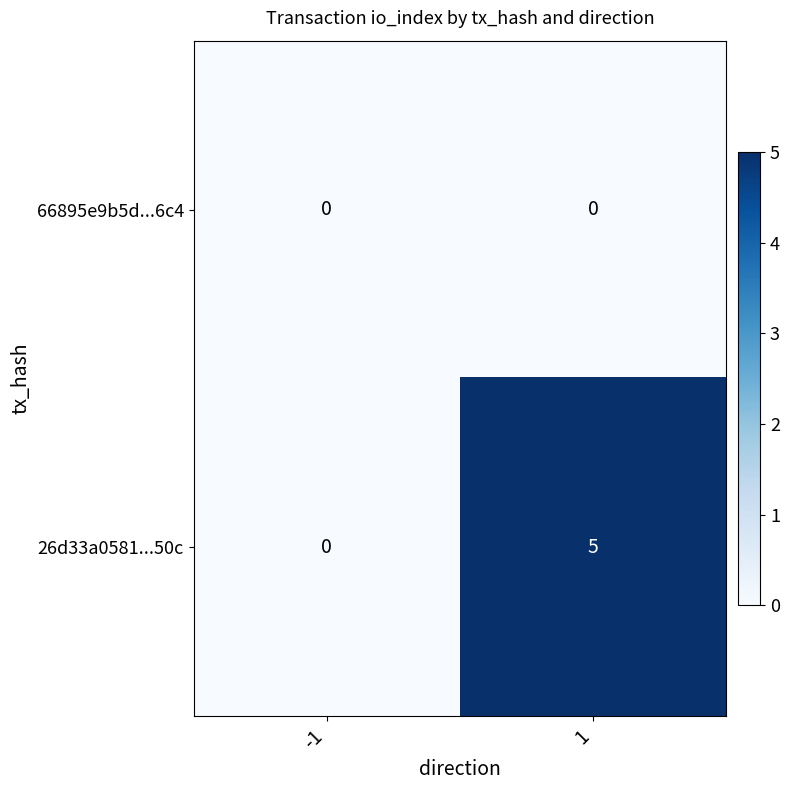

Reading left to right, list all the values displayed in this chart.

66895e9b5d...6c4: 0	0
26d33a0581...50c: 0	5